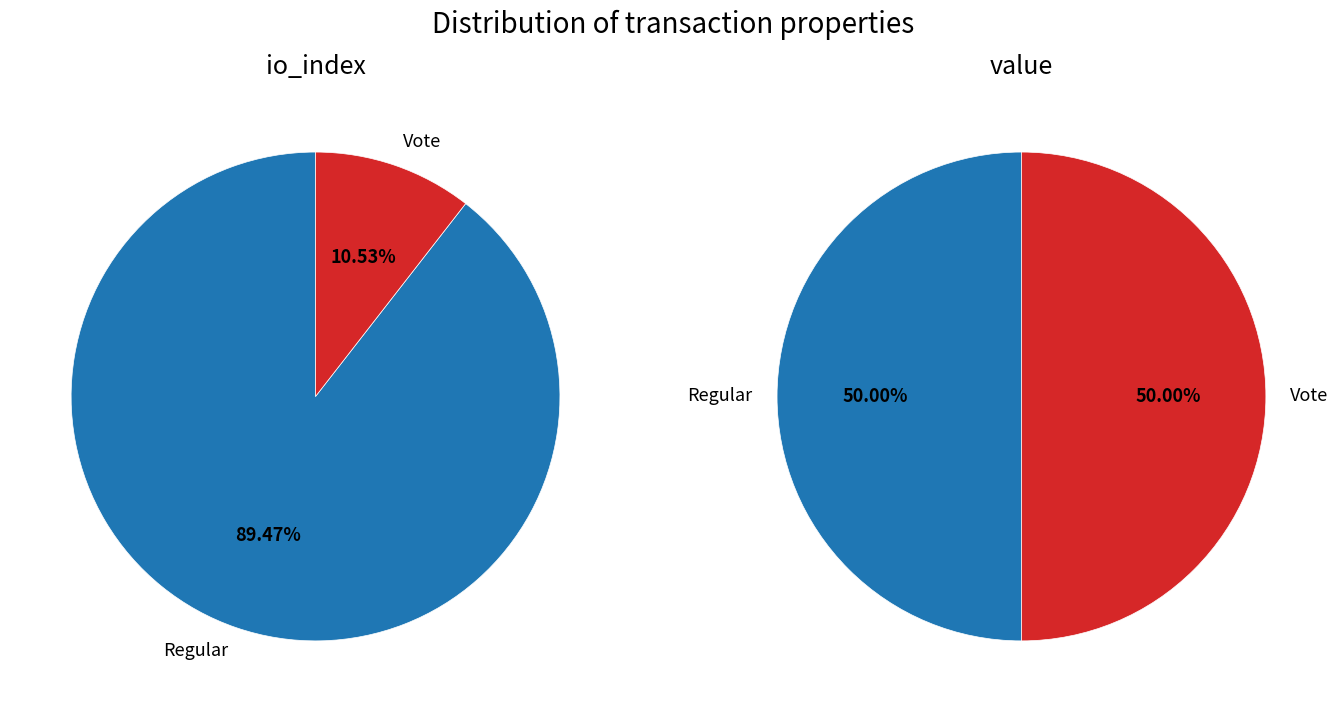

Which series changed the most between io_index and value?

Vote